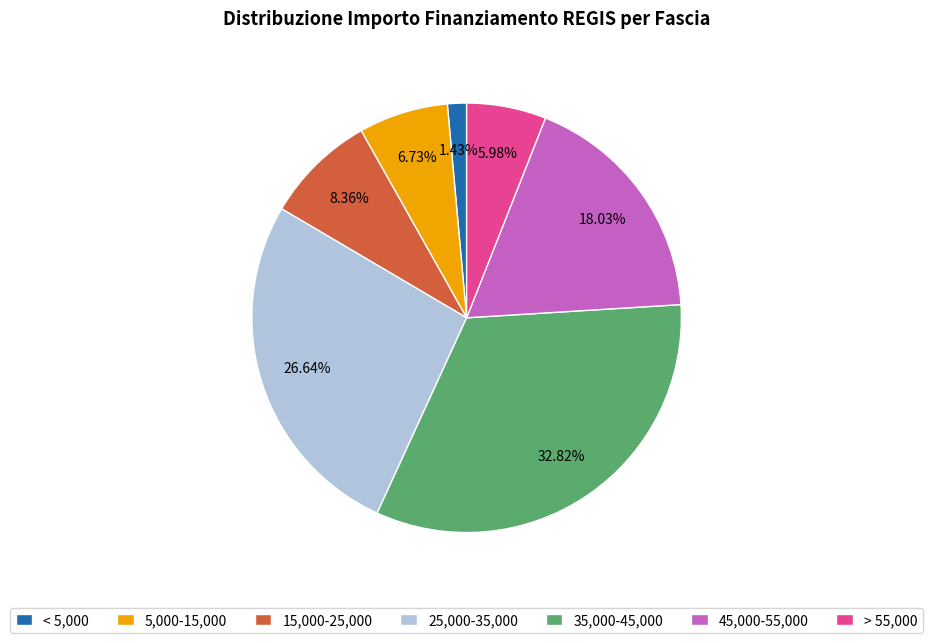

Is there any slice that represents more than half of the pie?

No